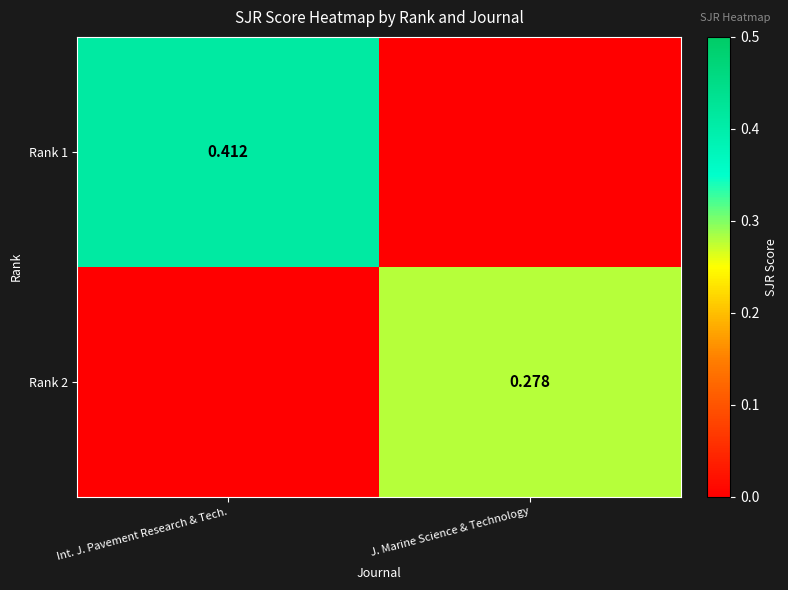

How many positive values does the Rank 1 series have?

1